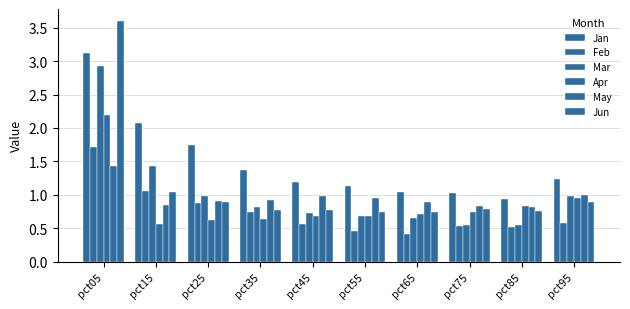

What is the difference between the Mar values at pct85 and pct05?

2.4